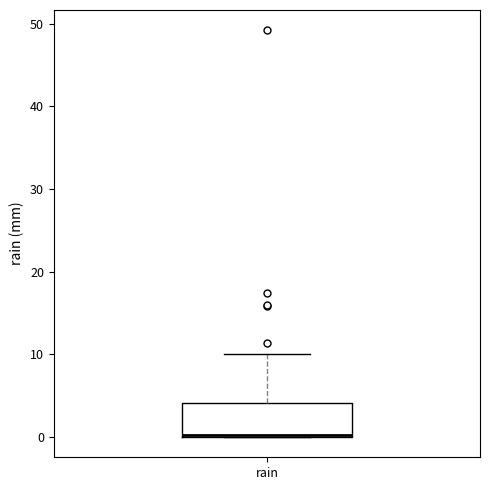

Where is the lower edge of the box for rain on the y-axis? The values are not printed on the chart, so give them approximately, as read against the axis.

0